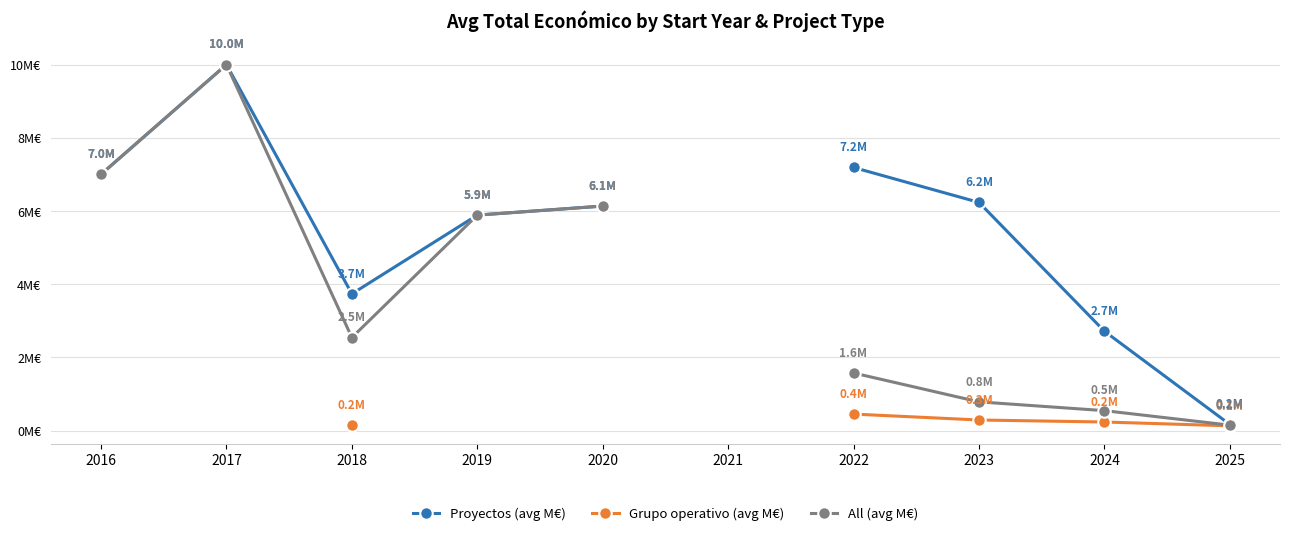

How many lines are shown in the chart?

3